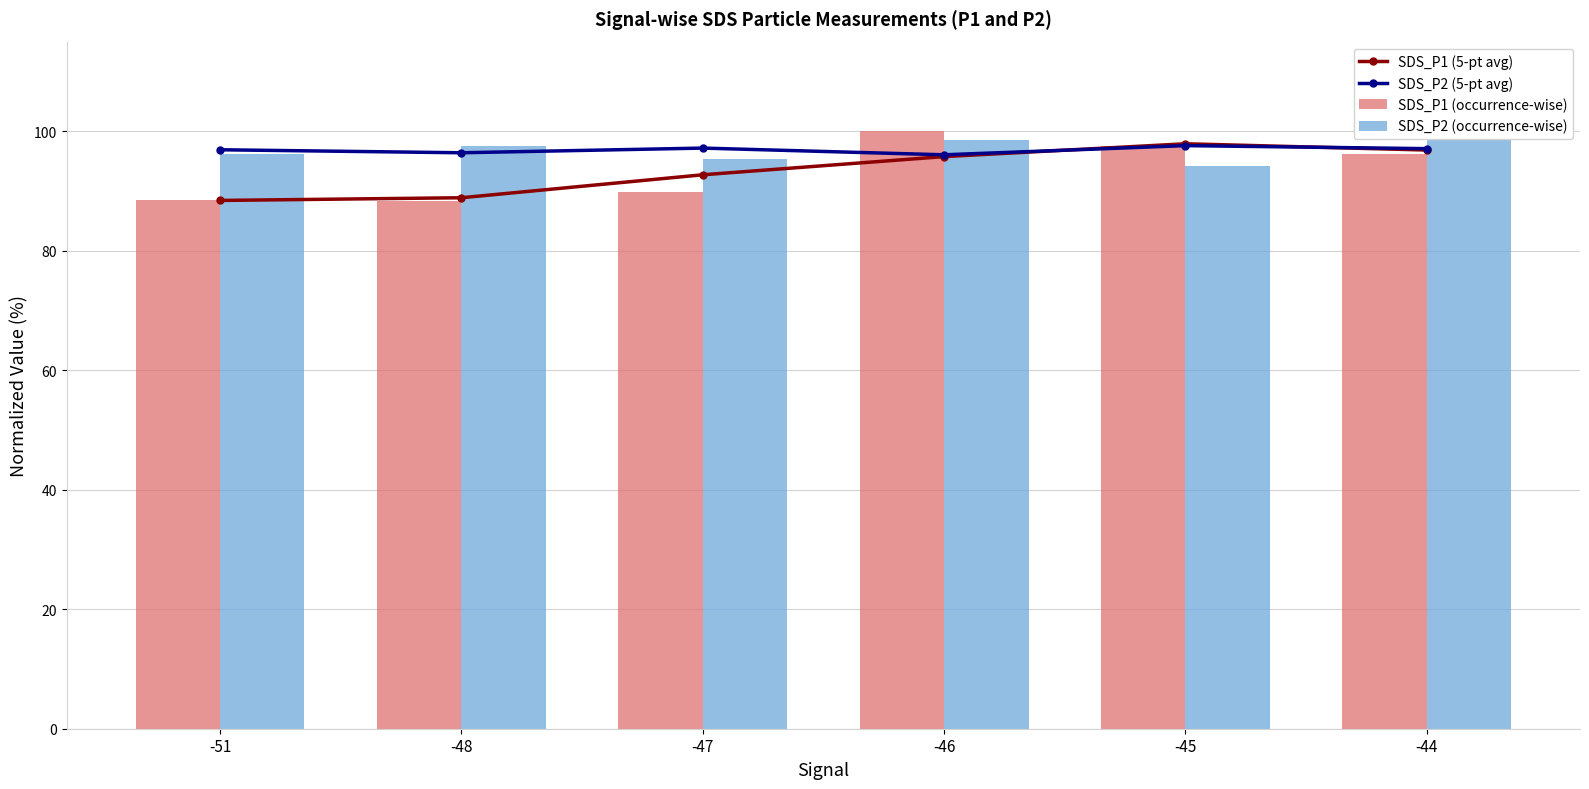

Which category has the lowest value across all series?

-48